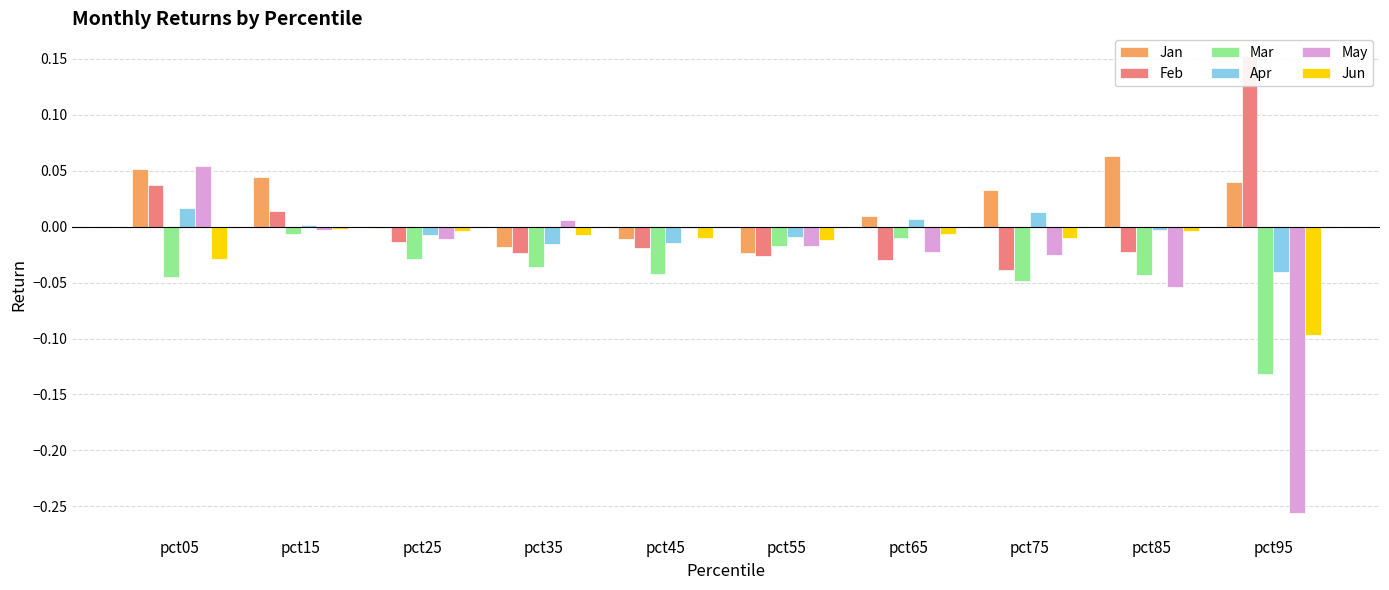

At how many categories does at least one series exceed 0?

7